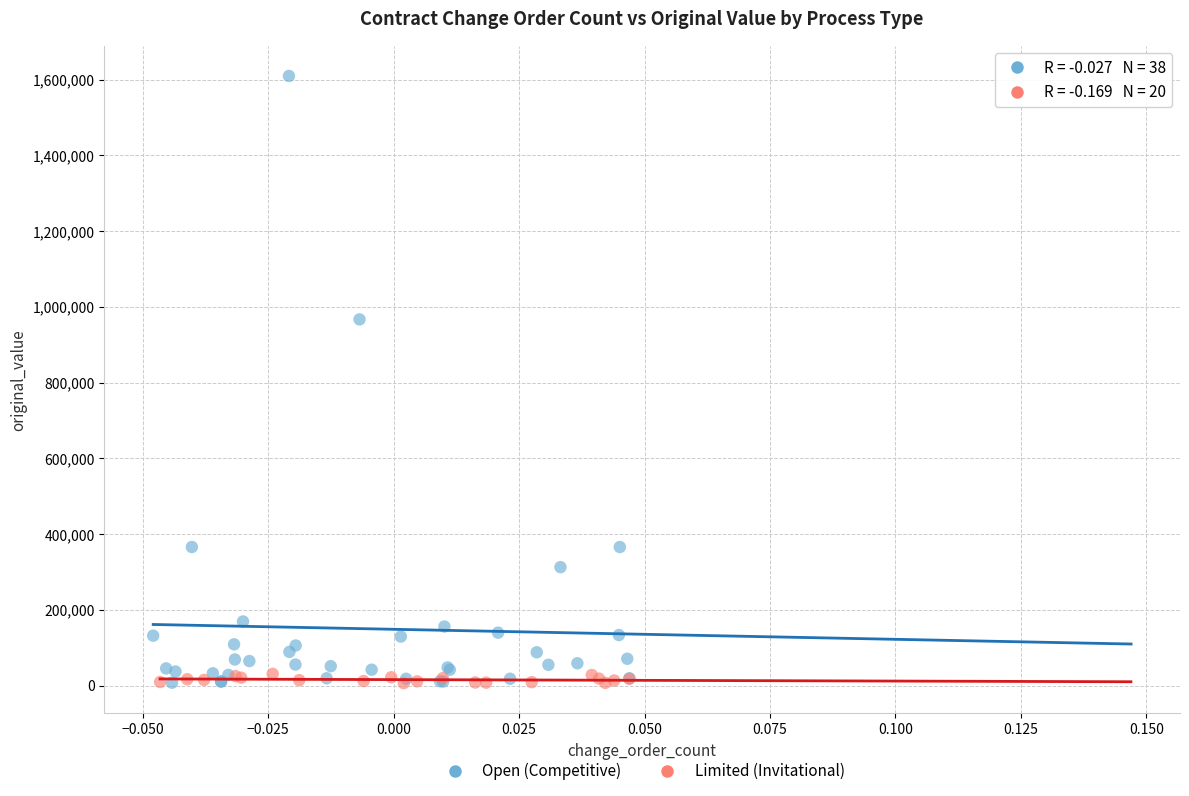

Which series has the largest Y range (max minus min)?

Open (Competitive)